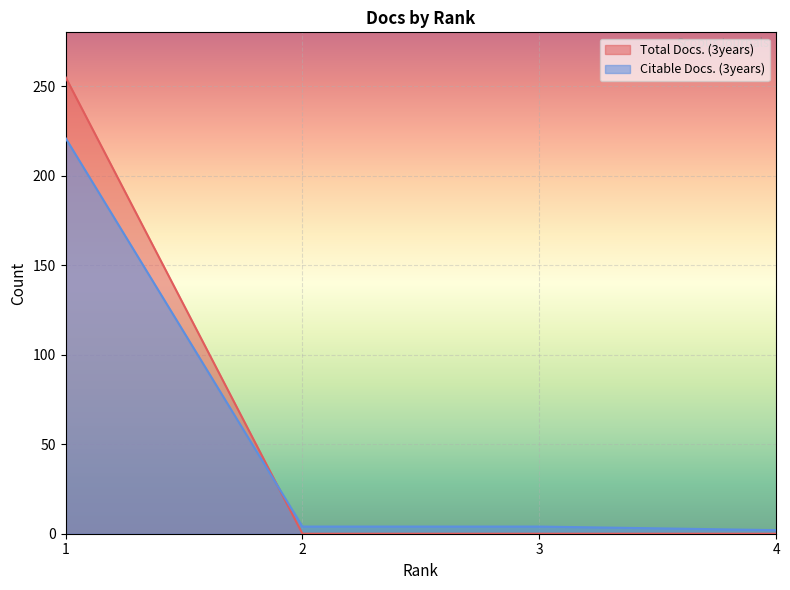

At how many categories does at least one series exceed 182?

1